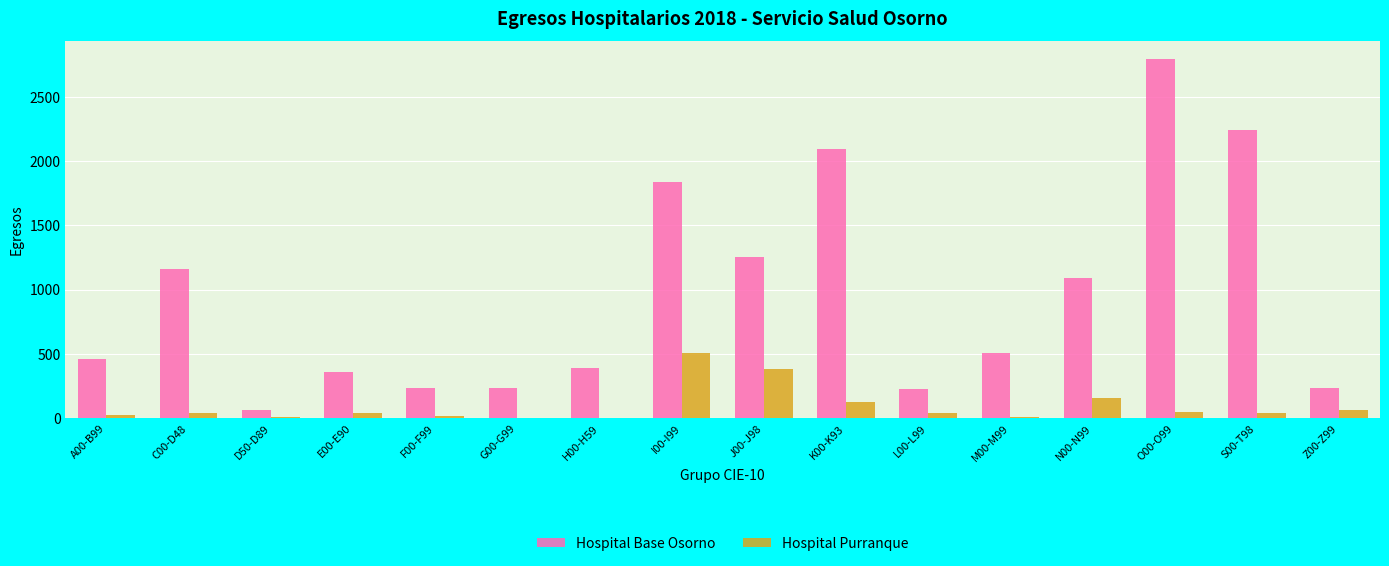

How many categories are shown in the chart?

16